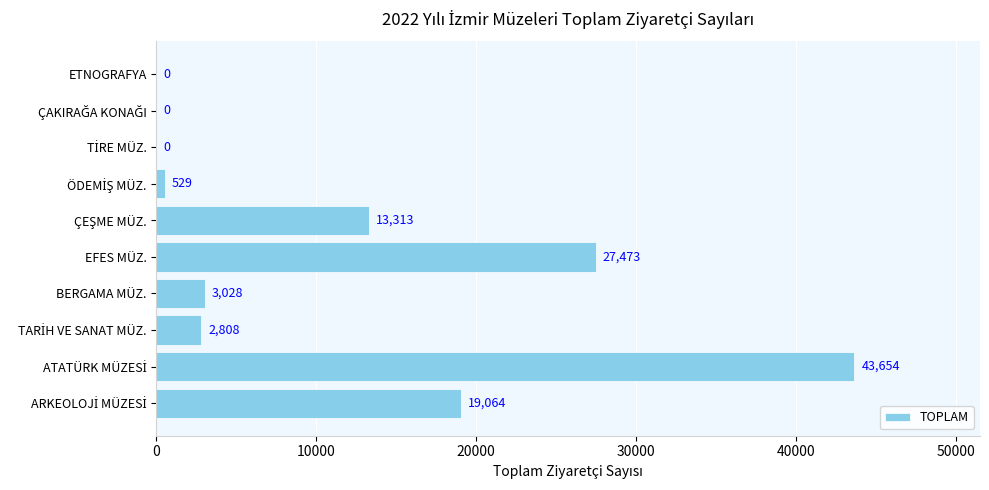

What is the greatest value displayed?

43654